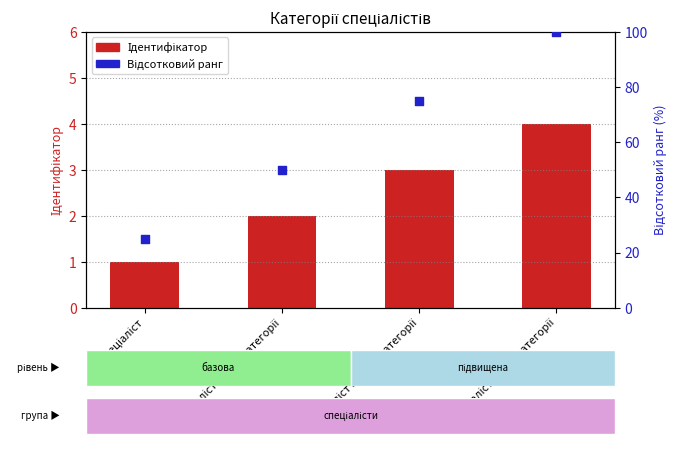

At which category is the sum across all series the highest?

Спеціаліст вищої категорії